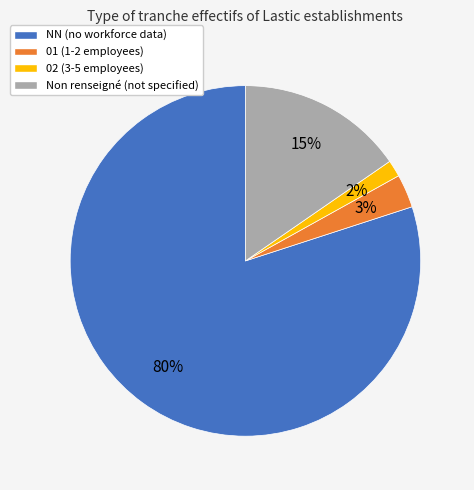

Which has a higher value, NN (no workforce data) or Non renseigné (not specified)?

NN (no workforce data)